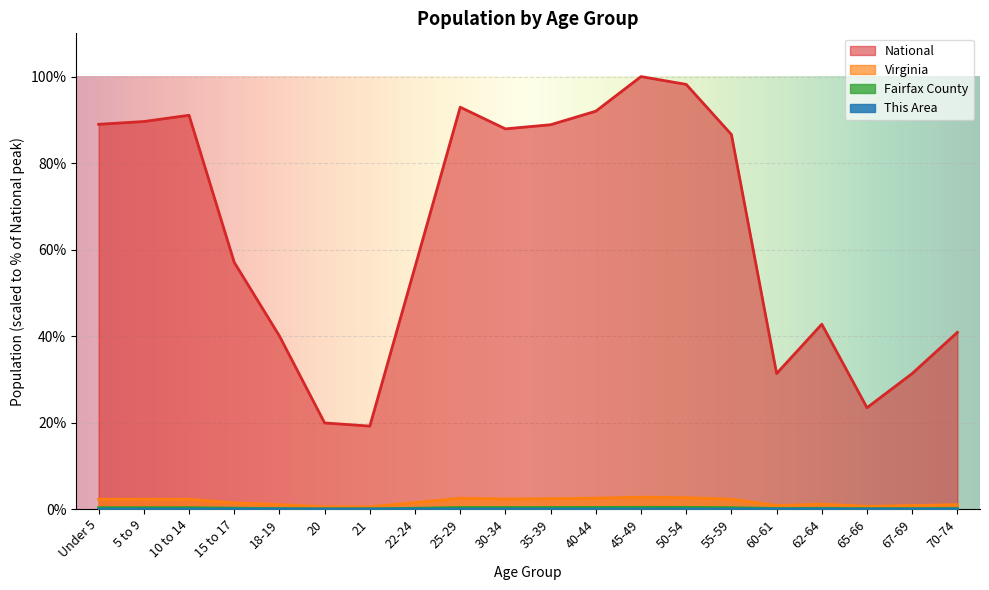

Rank the series by their maximum value, from highest to lowest.

National, Virginia, Fairfax County, This Area